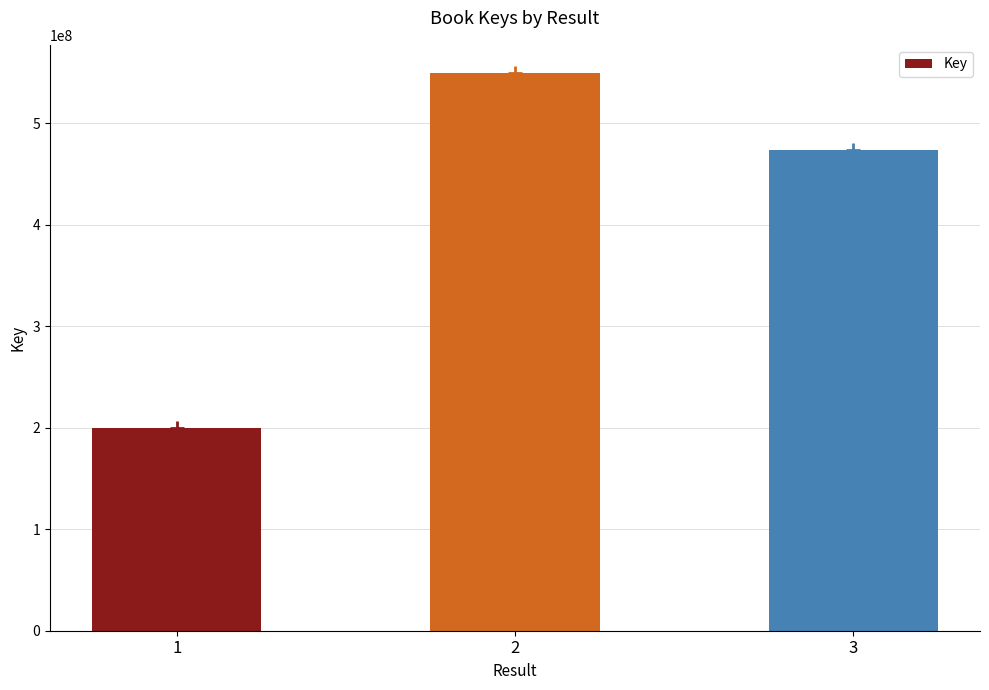

List the labels in order of value, smallest first.

1, 3, 2